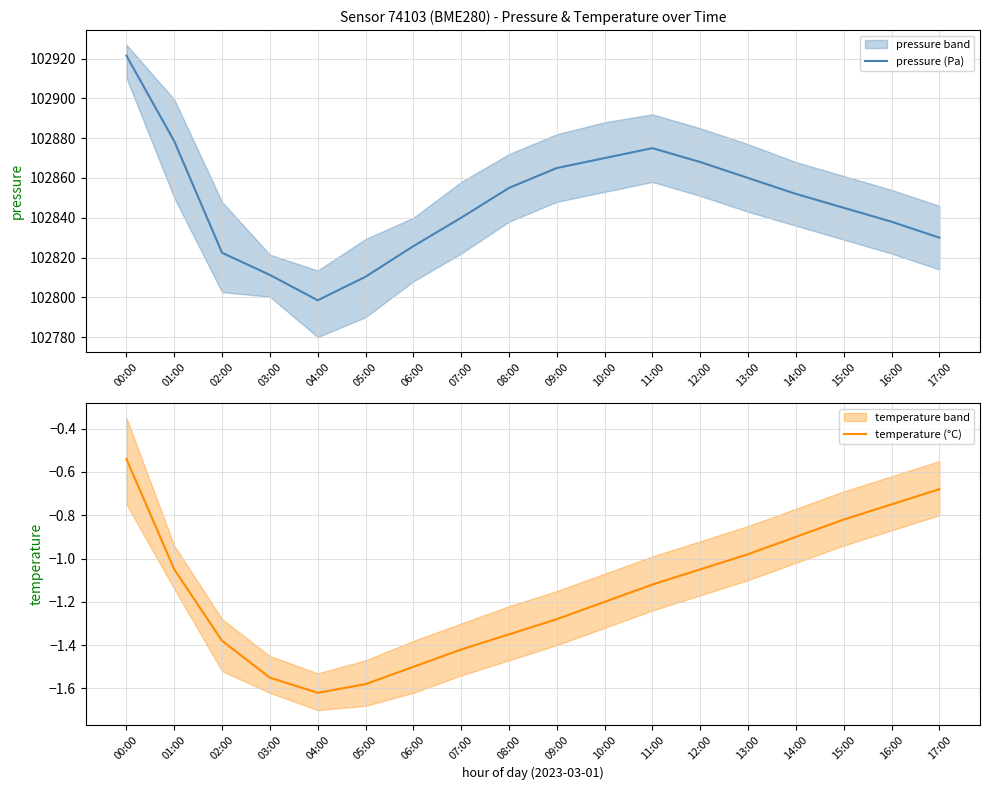

Between 10:00 and 12:00, which series saw the biggest shift?

pressure (Pa)